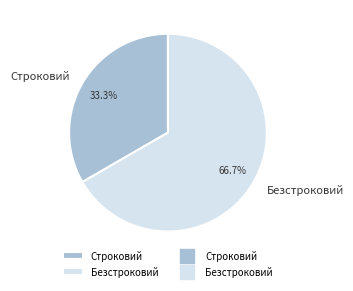

True or false: Строковий accounts for 48% of the total.

False